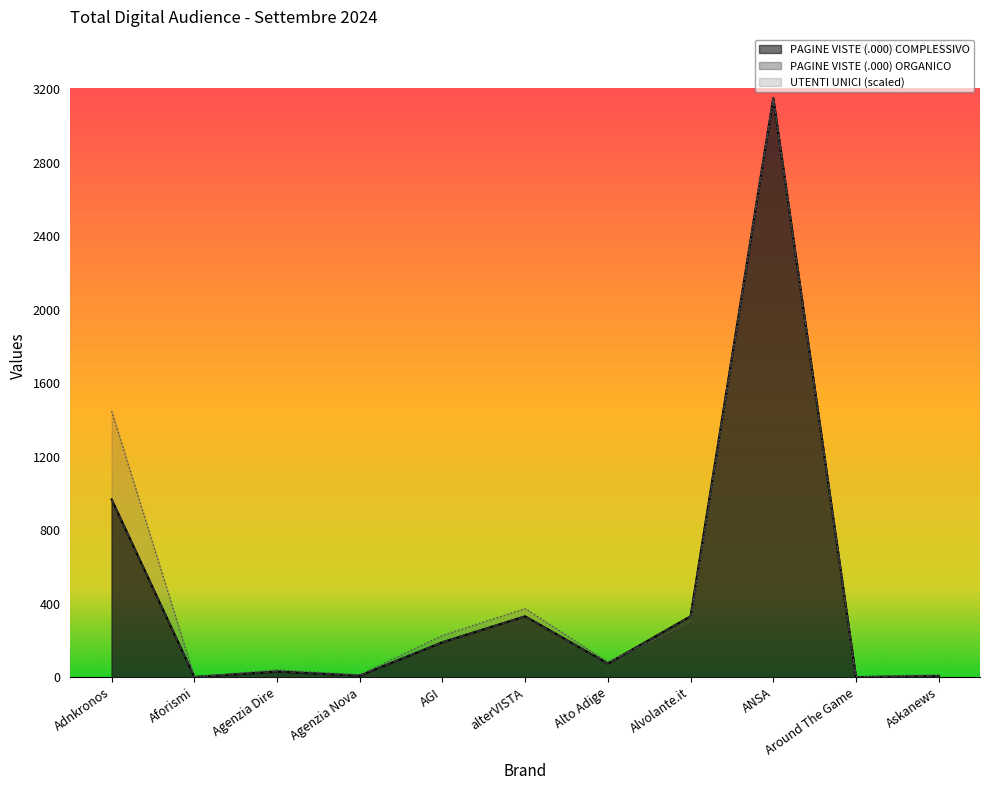

Rank the series at Around The Game from highest to lowest value.

UTENTI UNICI COMPLESSIVO, PAGINE VISTE (.000) COMPLESSIVO, PAGINE VISTE (.000) ORGANICO